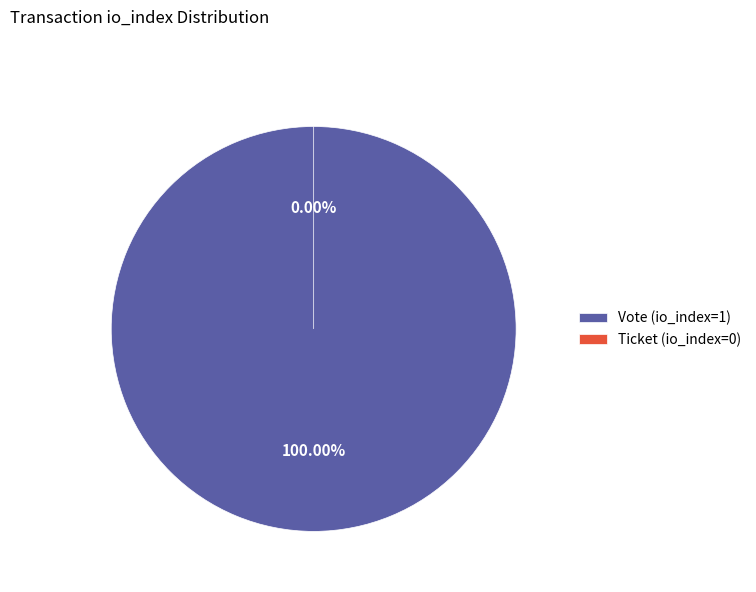

To the nearest percent, what is the difference between the Ticket (io_index=0) and Vote (io_index=1) slice percentages?

100%